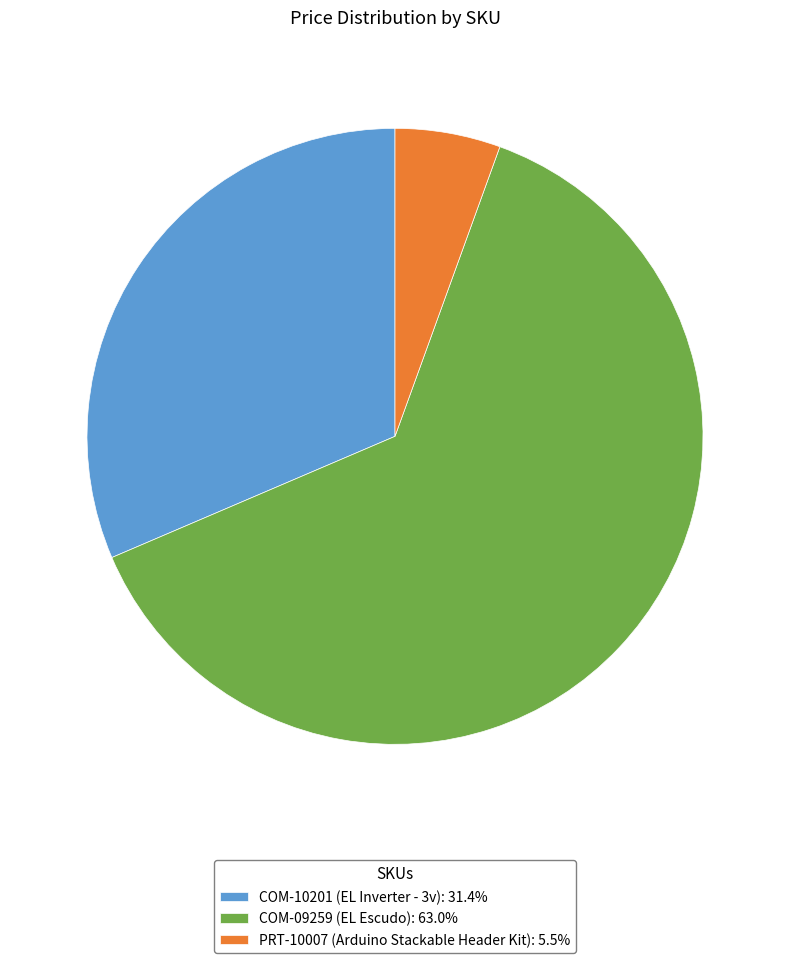

Approximately how many times larger is the value at COM-10201 (EL Inverter - 3v): 31.4% compared to PRT-10007 (Arduino Stackable Header Kit): 5.5%?

5.7